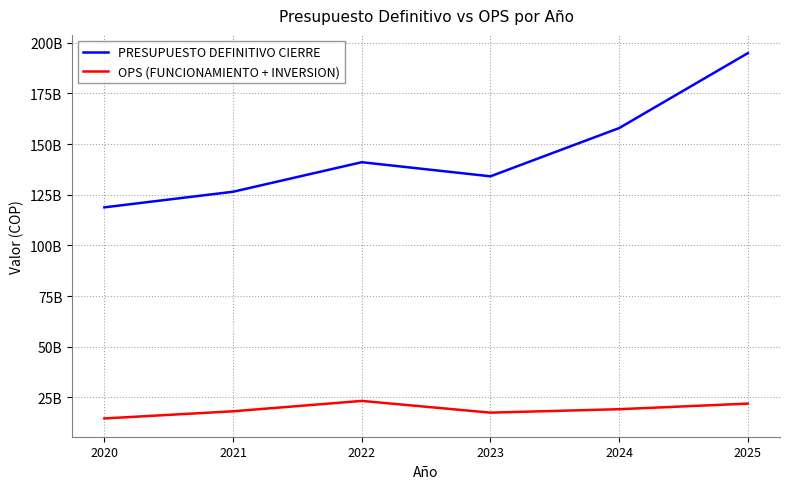

How many interior local peaks does the PRESUPUESTO DEFINITIVO CIERRE series have?

1